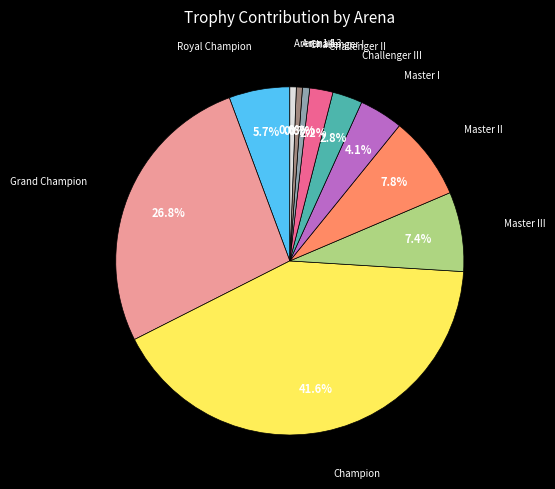

Does any single category account for the majority?

No